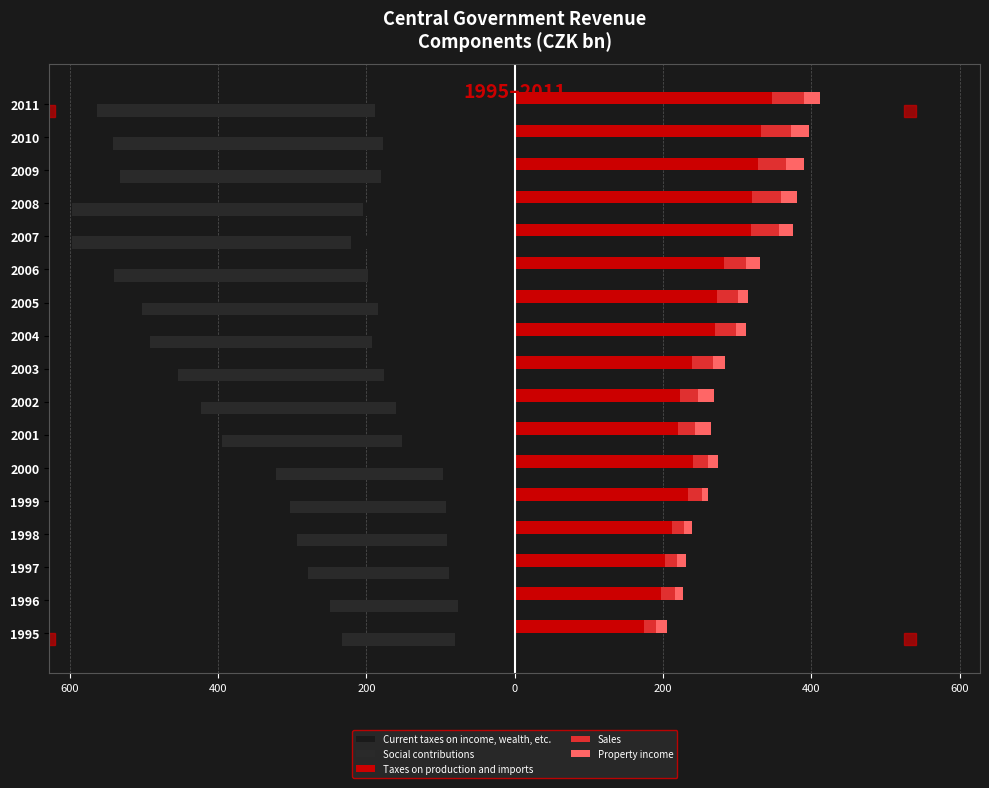

Reading left to right, transcribe all the data shown in this chart.

Current taxes on income, wealth, etc.: -80.4	-76.8	-88.3	-90.8	-93.3	-97.0	-151.3	-160.0	-176.7	-191.9	-183.7	-197.9	-221.4	-204.2	-180.1	-177.0	-188.7
Social contributions: -152.2	-172.0	-190.8	-203.0	-210.4	-224.6	-243.9	-262.9	-277.2	-300.1	-318.7	-342.6	-376.3	-392.4	-351.7	-364.6	-374.3
Taxes on production and imports: 174.4	198.0	203.0	212.4	233.5	240.1	220.2	223.2	239.2	270.4	272.3	282.6	318.9	319.7	327.9	332.4	346.9
Sales: 16.6	18.5	15.7	16.3	19.7	20.7	23.2	24.2	27.9	27.8	28.6	29.7	37.5	39.8	38.1	40.7	43.2
Property income: 14.0	10.9	12.1	10.4	7.3	13.3	22.0	21.8	16.7	14.2	14.1	18.4	19.5	21.6	23.7	23.8	21.4